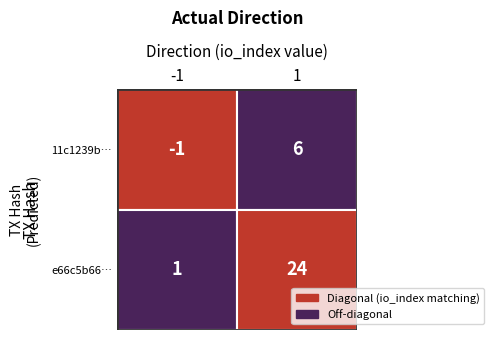

The e66c5b66b23c8be08907e4022a8c2fa71887ed4 series shows 24 at 1. True or false?

True